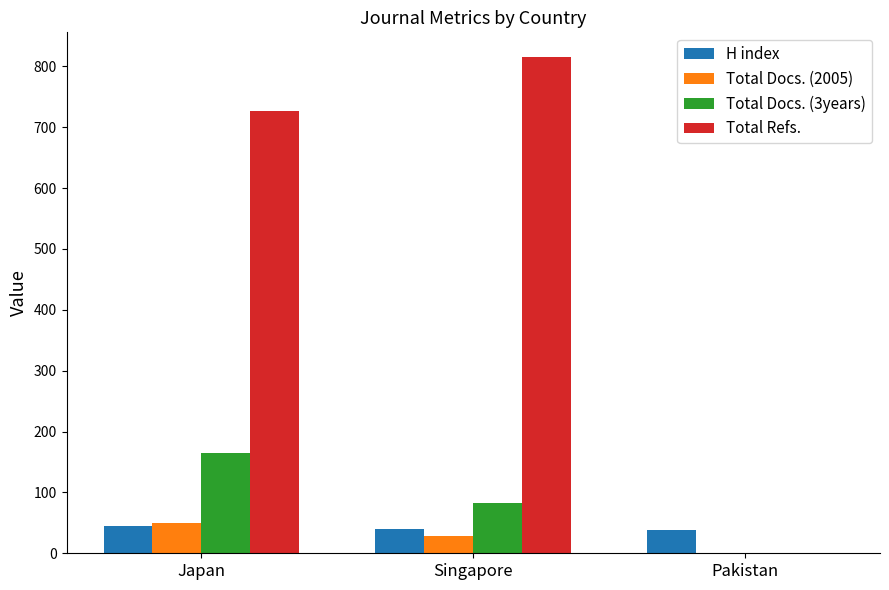

Which category has the highest value across all series?

Singapore